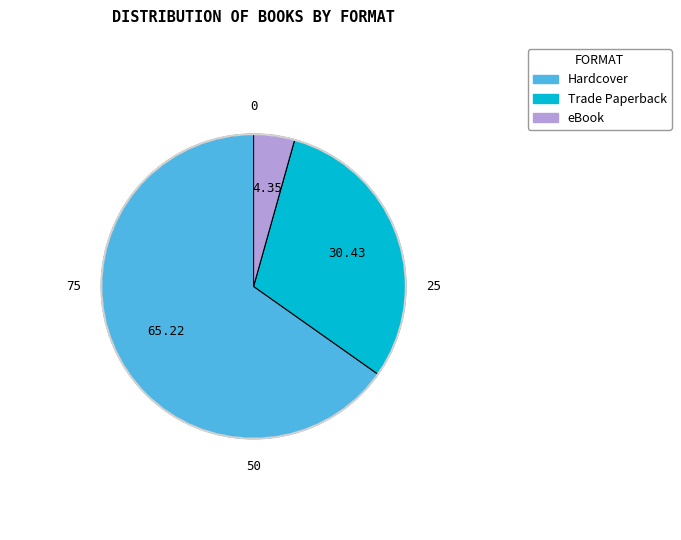

Which slice is the smallest?

eBook